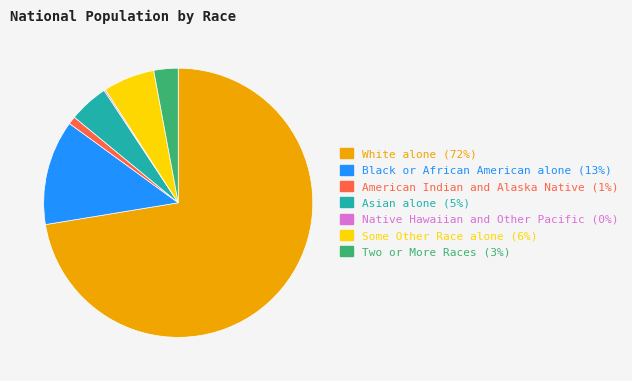

Do Black or African American alone and Two or More Races together represent more than half of the pie?

No